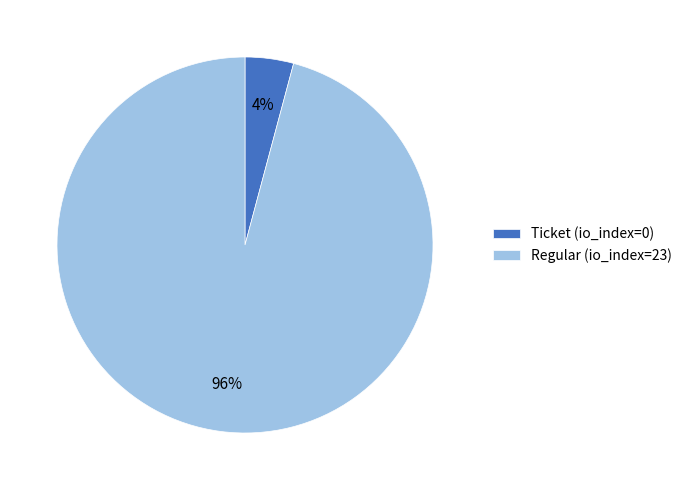

Combined, do Regular (io_index=23) and Ticket (io_index=0) account for over 50%?

Yes